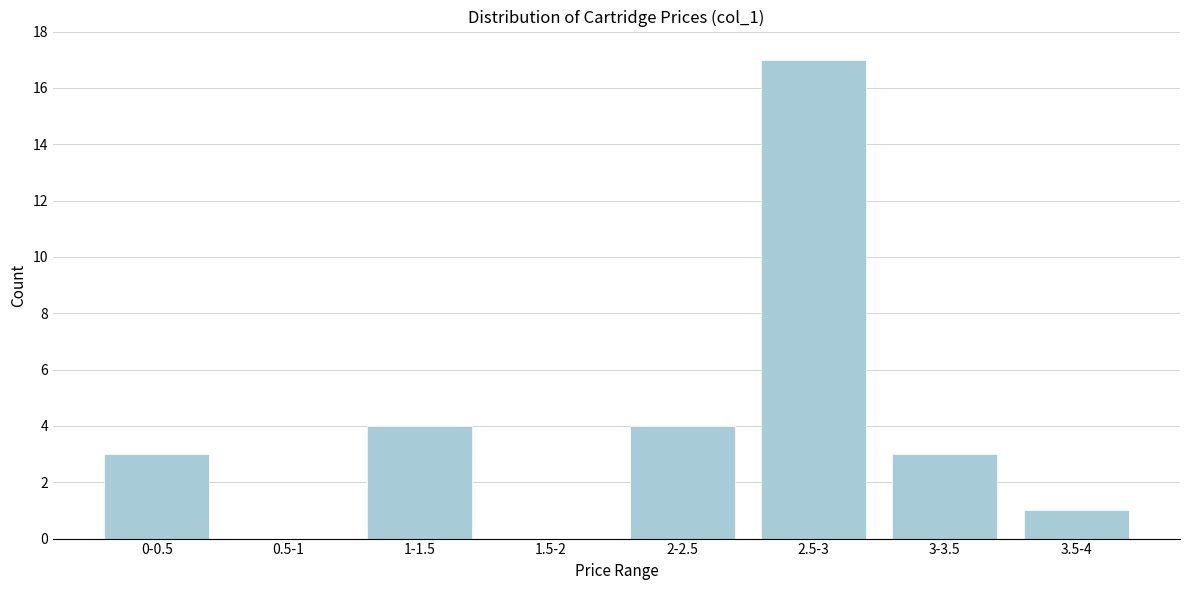

Reading right to left, list all the values displayed in this chart.

3.5-4=1	3-3.5=3	2.5-3=17	2-2.5=4	1.5-2=0	1-1.5=4	0.5-1=0	0-0.5=3